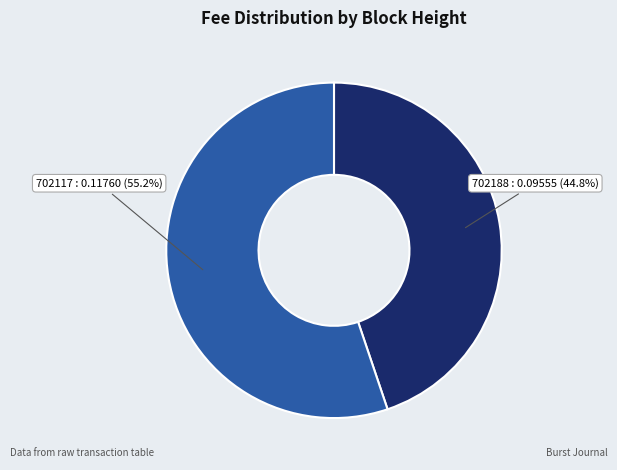

Rank the categories by value from lowest to highest.

702188, 702117